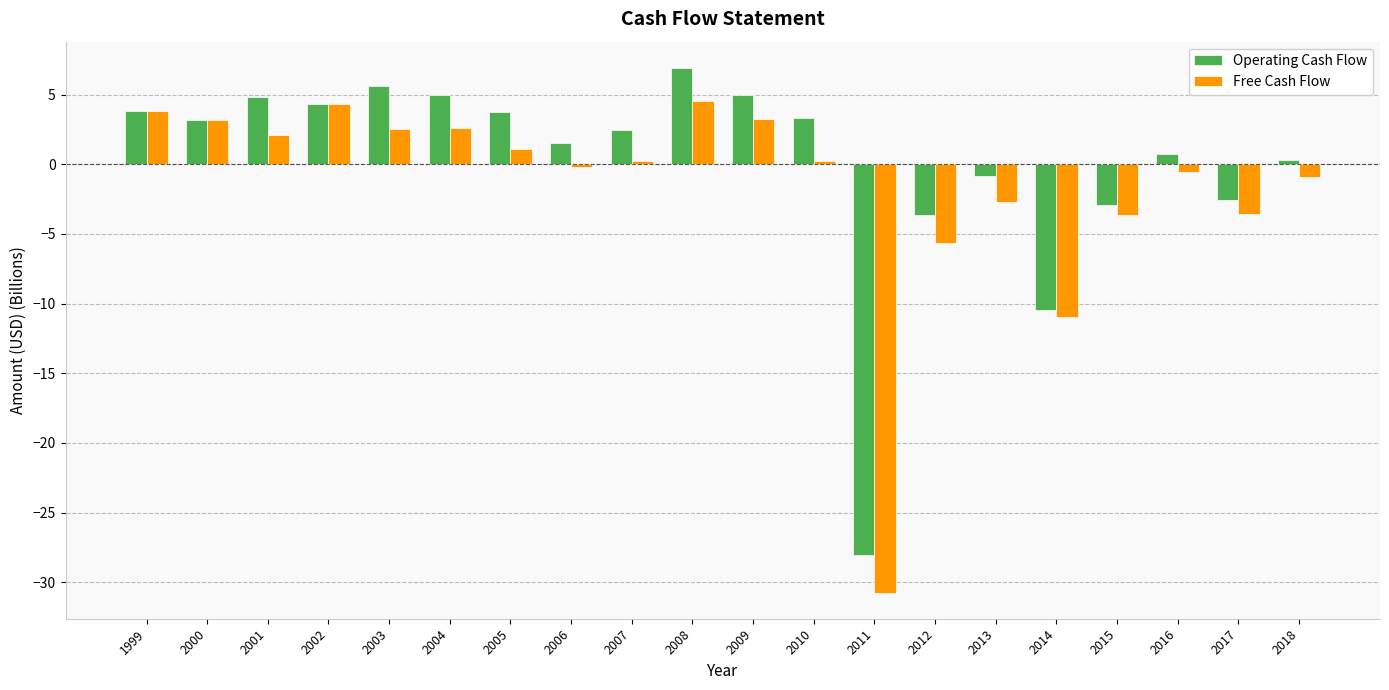

Rank the series by their average value, from highest to lowest.

Operating Cash Flow, Free Cash Flow